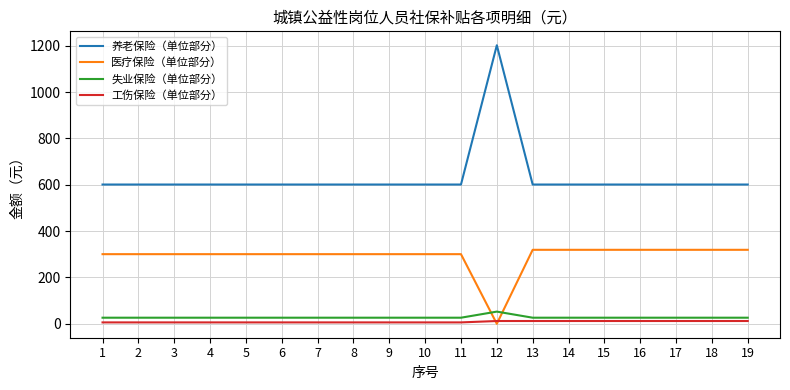

True or false: 失业保险（单位部分） and 养老保险（单位部分） intersect in this chart.

False